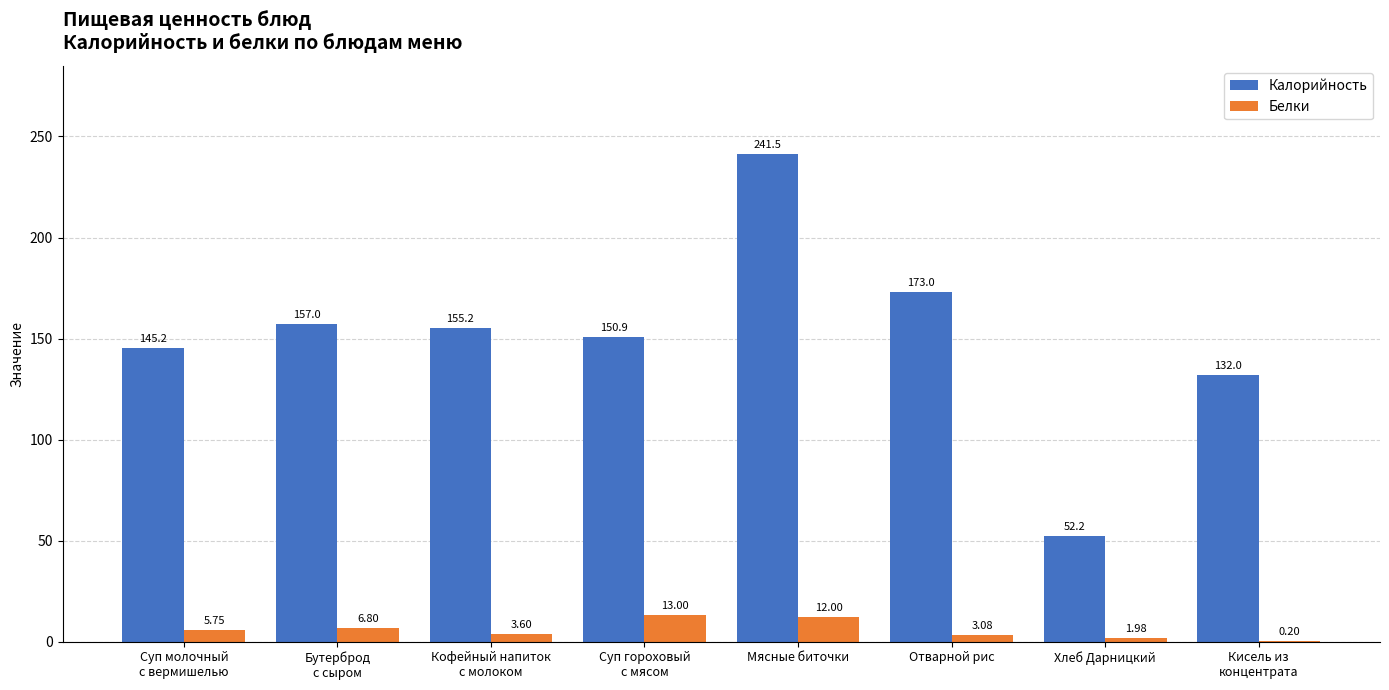

Which series has the widest spread of values?

Калорийность